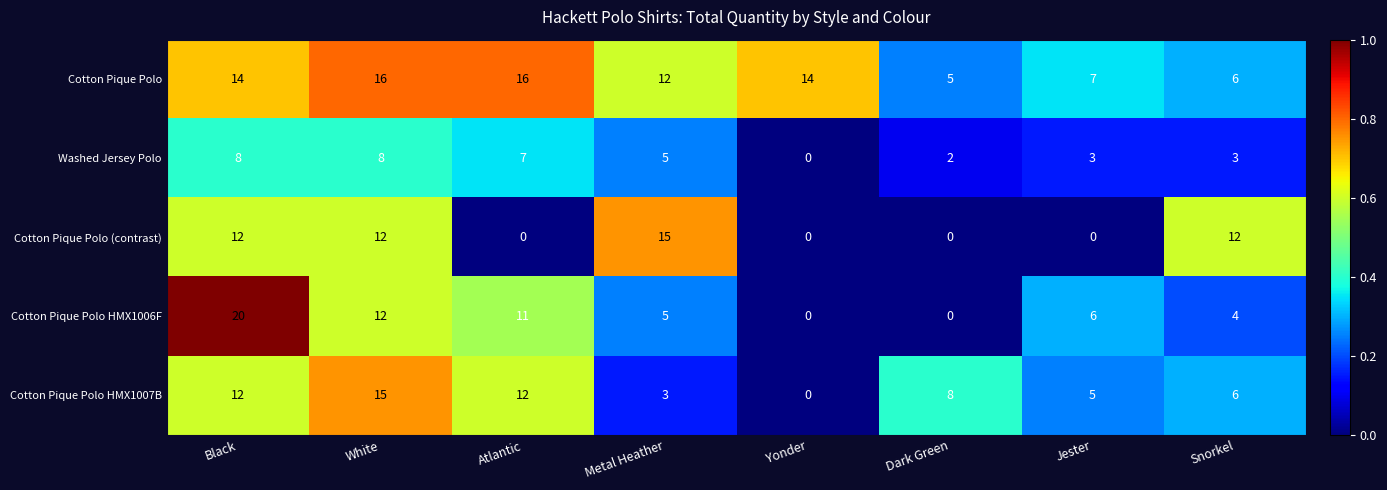

The value of Cotton Pique Polo HMX1006F at White is 3. True or false?

False